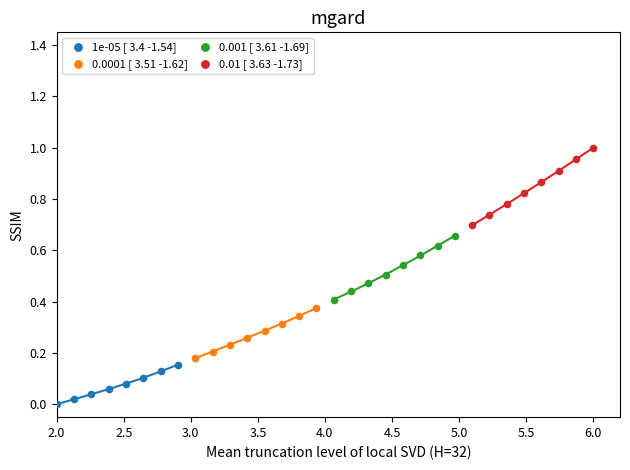

Which series has the largest Y range (max minus min)?

0.01 [ 3.63 -1.73]